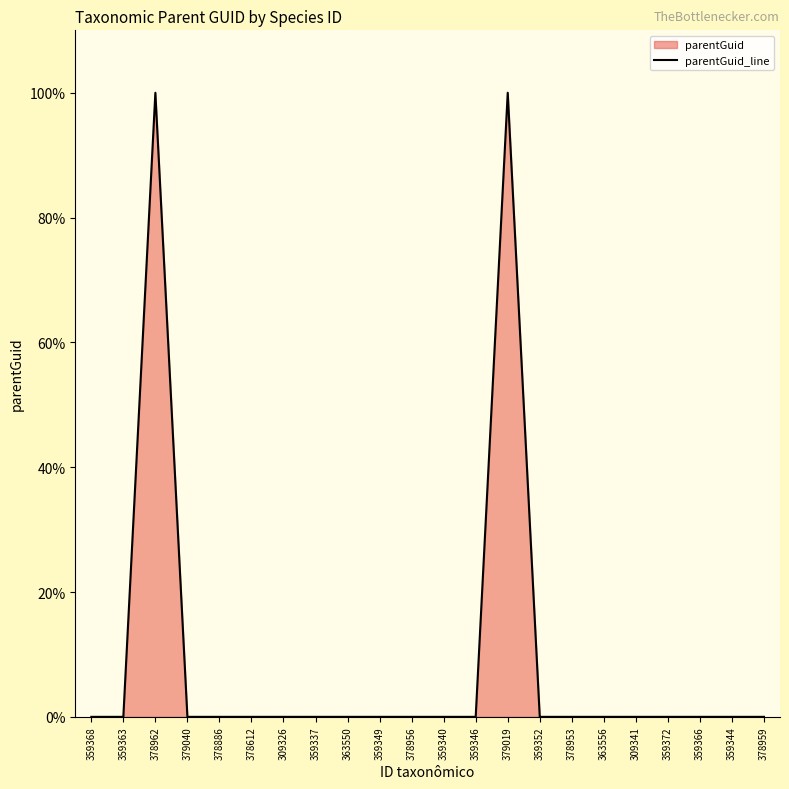

Where is the data nearest to the value 49?

359368